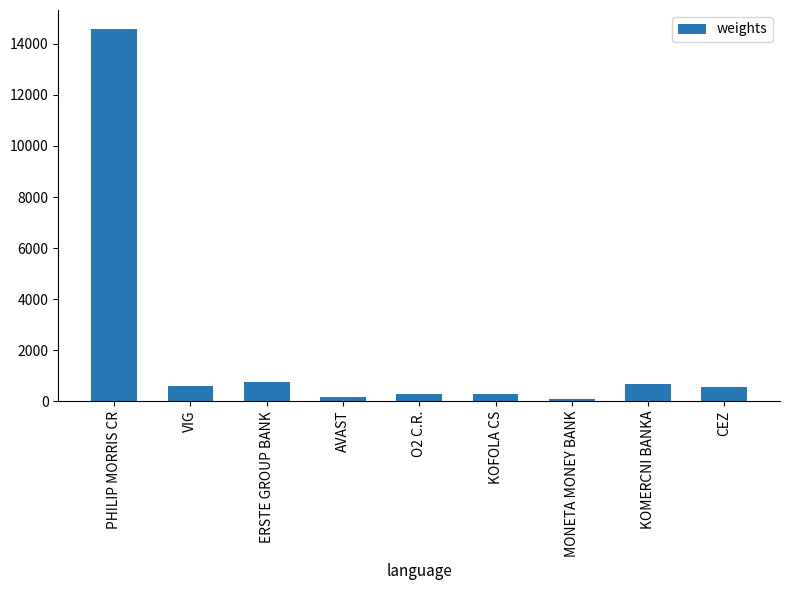

What value does the data have at PHILIP MORRIS CR?

14600.0